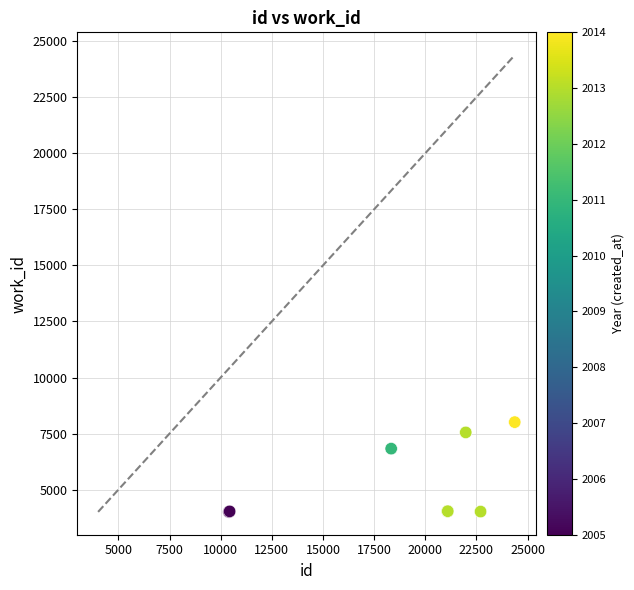

What Y value in the scatter plot is closest to 6011?

6830